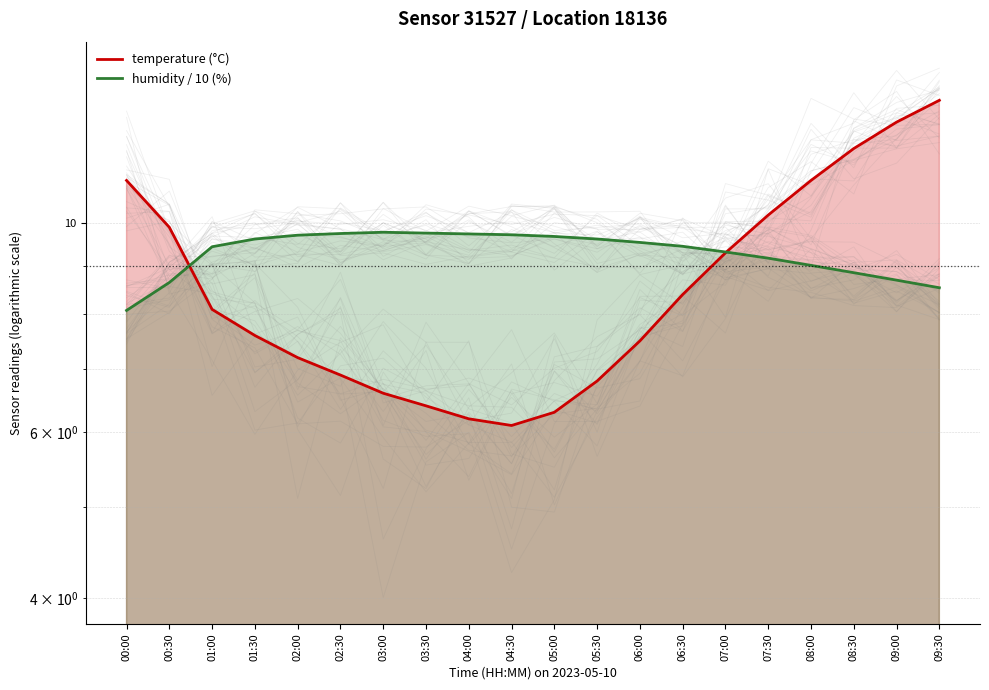

At which category does the chart reach its minimum across all series?

04:30